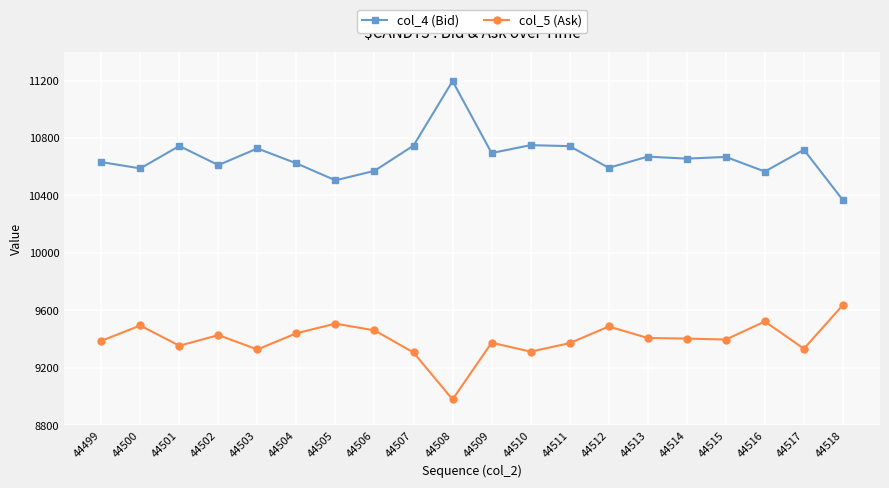

What is the difference between the highest and lowest values at 44507?

1441